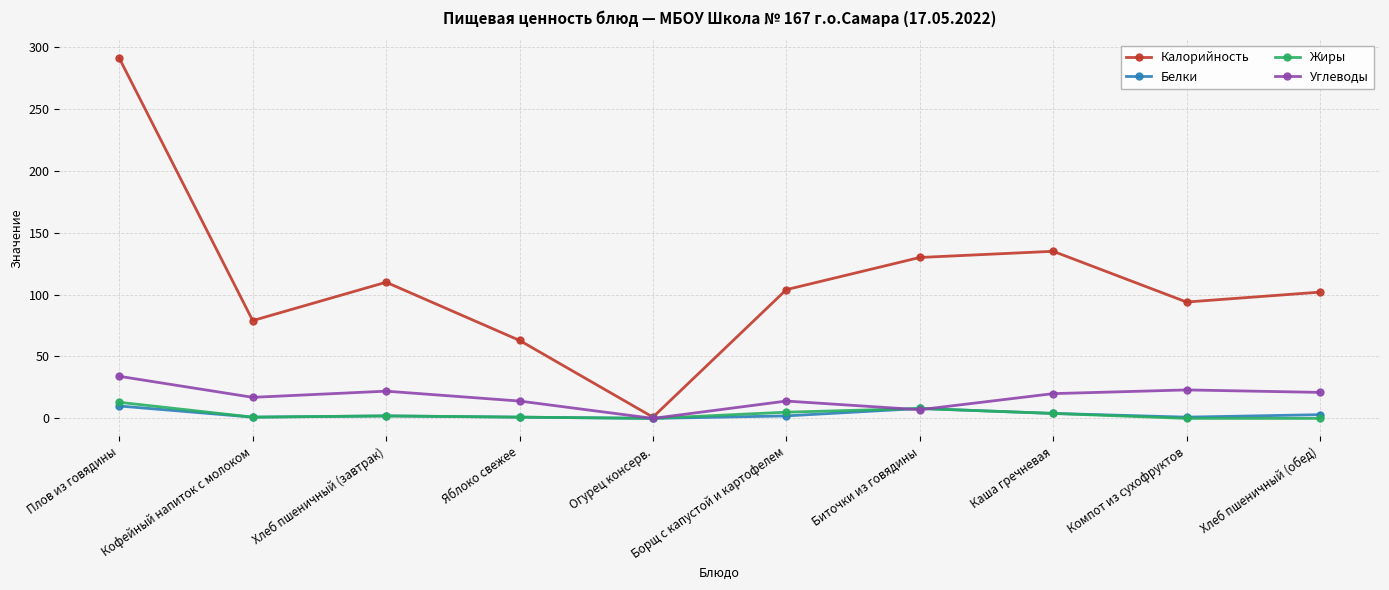

What is the label of the 3rd point from the left?

Хлеб пшеничный (завтрак)